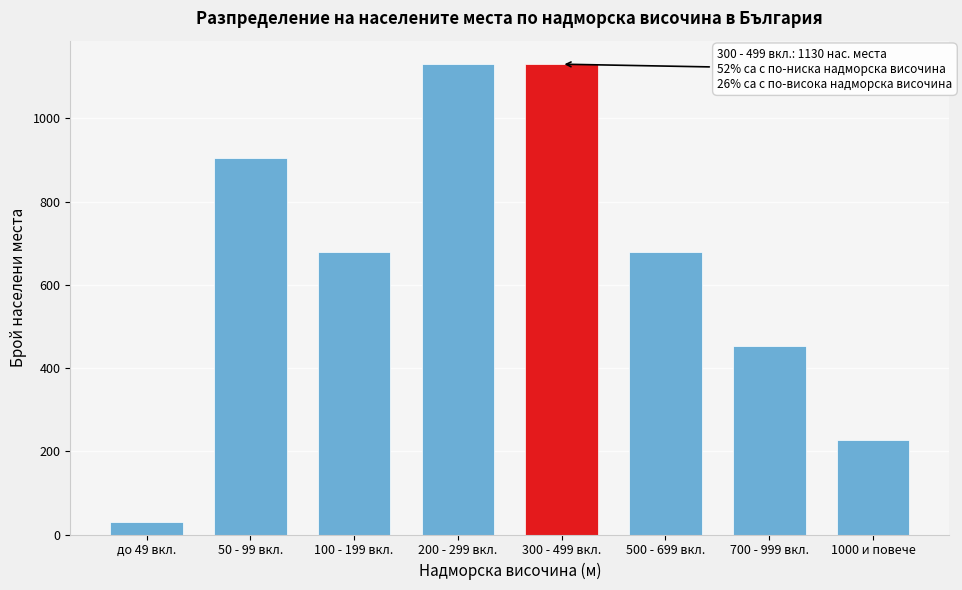

Reading left to right, extract all data points from this chart.

30	904	678	1130	1130	678	452	226